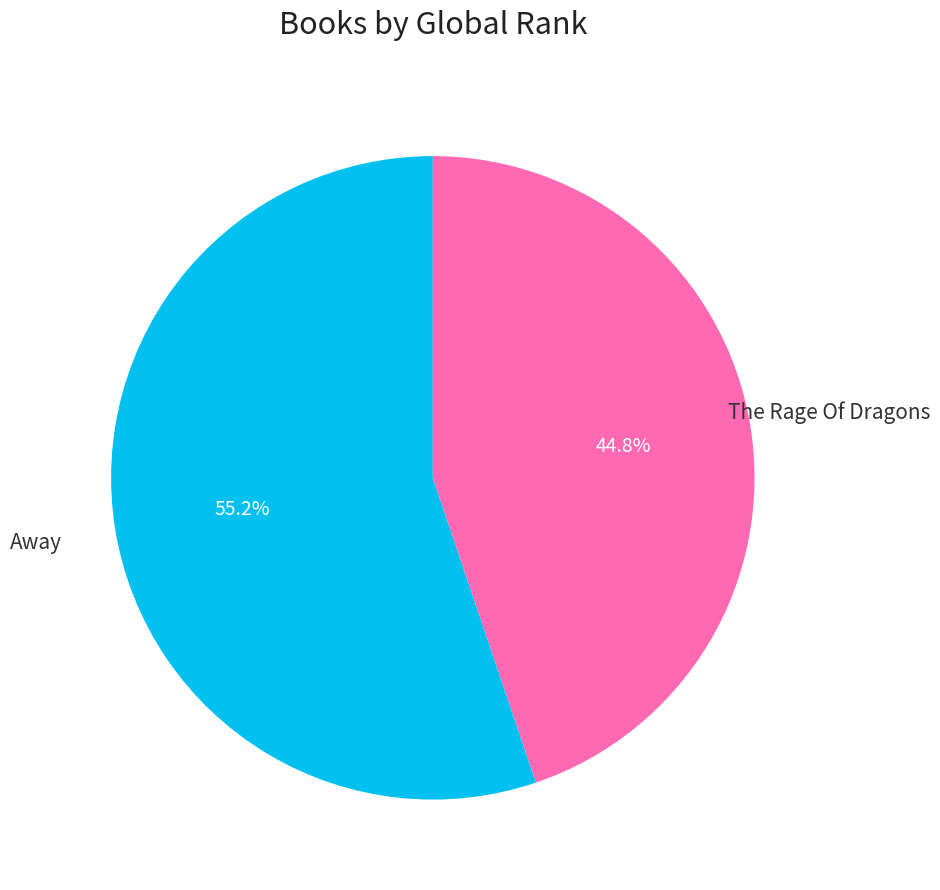

Which slice is the largest?

Away